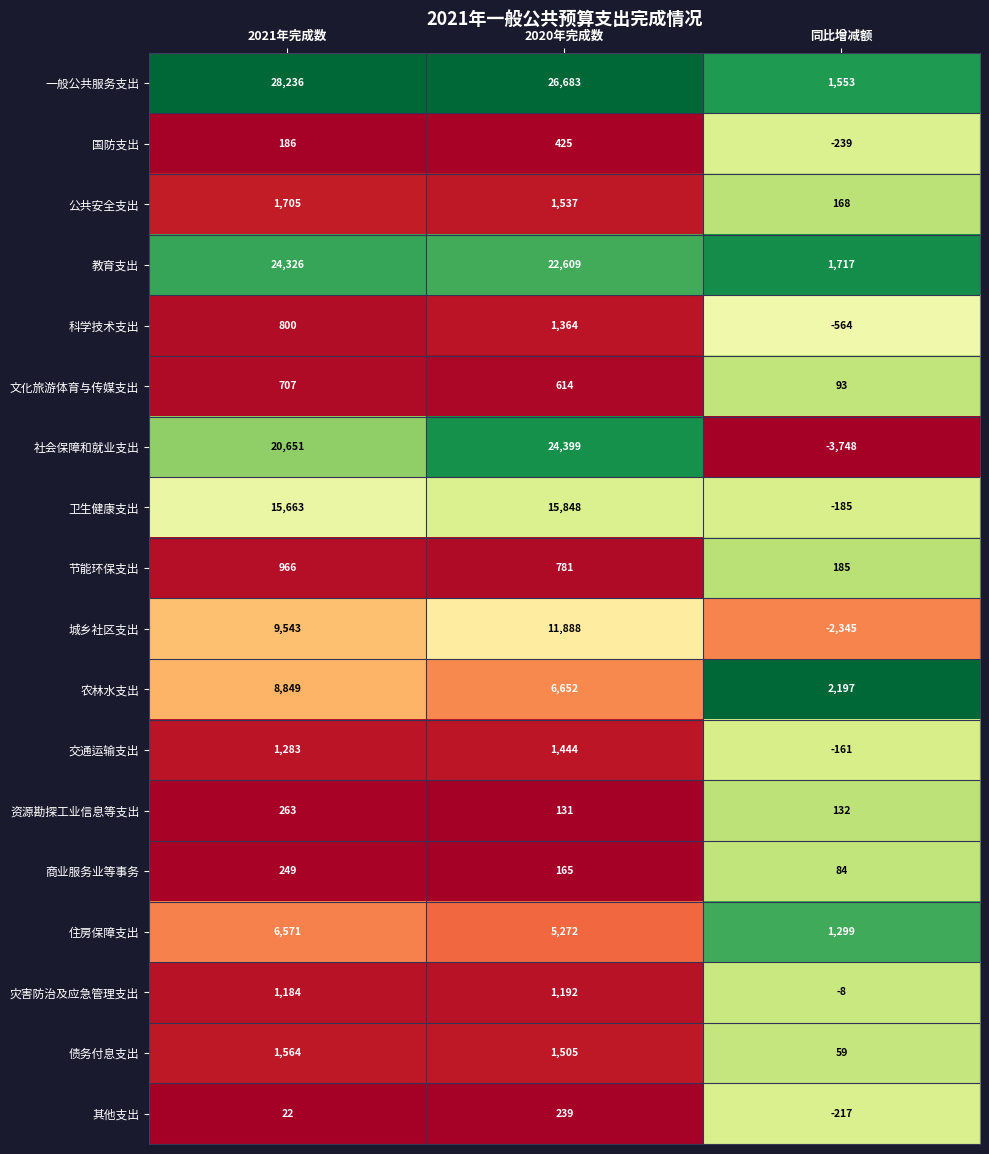

What is the spread (max minus min) of values at 2020年完成数?

26552